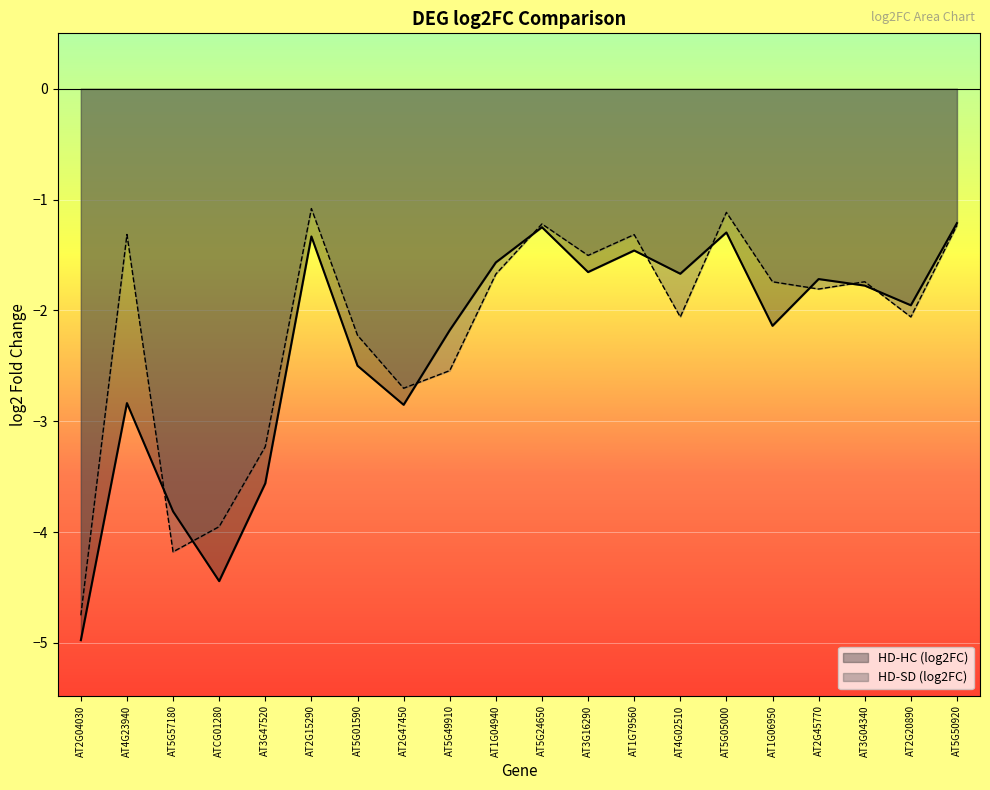

Reading left to right, transcribe all the data shown in this chart.

HD-HC (log2FC): AT2G04030=-5.0	AT4G23940=-2.8	AT5G57180=-3.8	ATCG01280=-4.4	AT3G47520=-3.6	AT2G15290=-1.3	AT5G01590=-2.5	AT2G47450=-2.9	AT5G49910=-2.2	AT1G04940=-1.6	AT5G24650=-1.2	AT3G16290=-1.7	AT1G79560=-1.5	AT4G02510=-1.7	AT5G05000=-1.3	AT1G06950=-2.1	AT2G45770=-1.7	AT3G04340=-1.8	AT2G20890=-2.0	AT5G50920=-1.2
HD-SD (log2FC): AT2G04030=-4.8	AT4G23940=-1.3	AT5G57180=-4.2	ATCG01280=-4.0	AT3G47520=-3.2	AT2G15290=-1.1	AT5G01590=-2.2	AT2G47450=-2.7	AT5G49910=-2.5	AT1G04940=-1.7	AT5G24650=-1.2	AT3G16290=-1.5	AT1G79560=-1.3	AT4G02510=-2.1	AT5G05000=-1.1	AT1G06950=-1.7	AT2G45770=-1.8	AT3G04340=-1.7	AT2G20890=-2.1	AT5G50920=-1.2